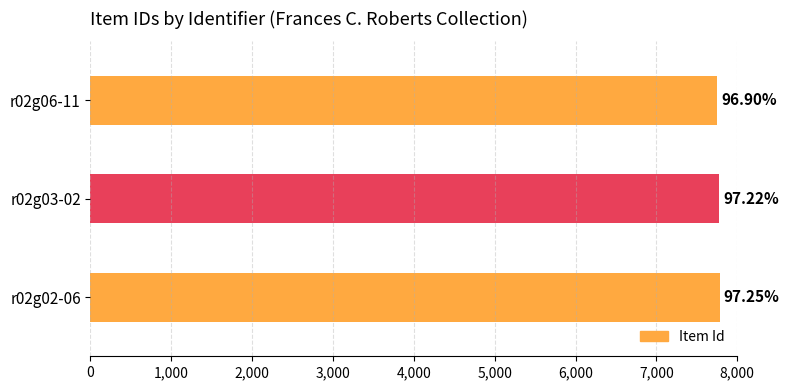

How many bars are there in total?

3